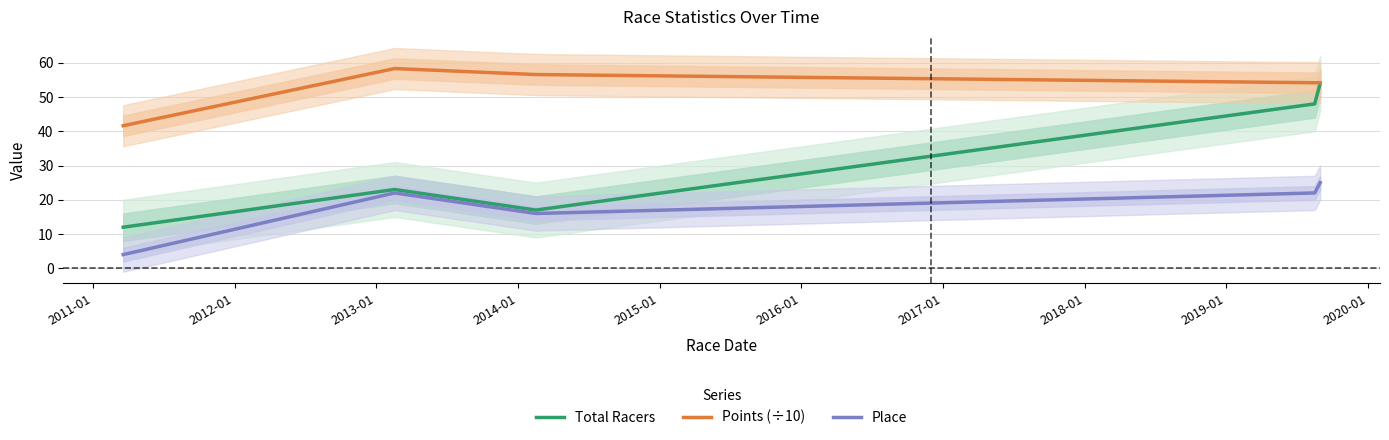

True or false: Place and Points (÷10) cross at least once.

False